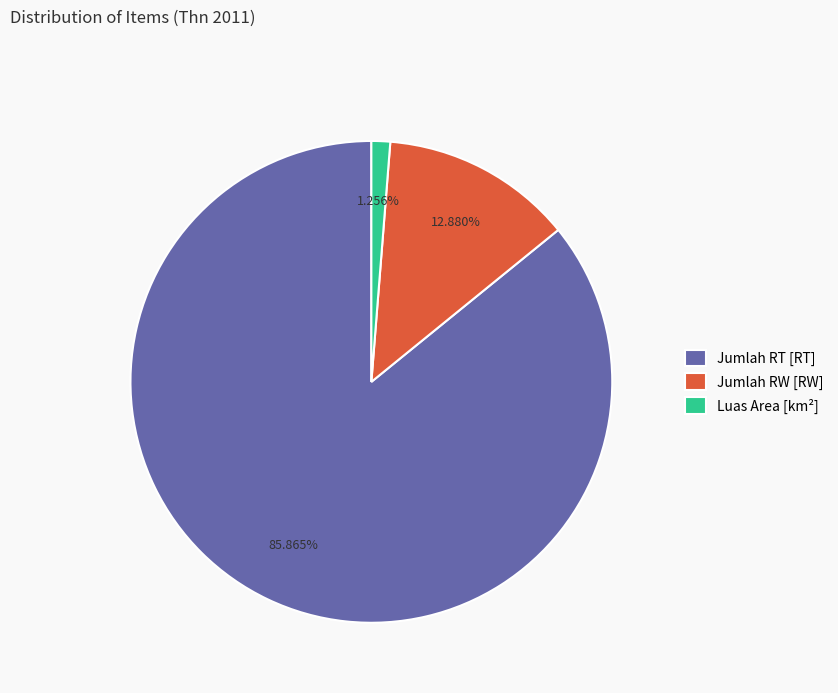

Between Luas Area [km²] and Jumlah RW [RW], which is larger?

Jumlah RW [RW]